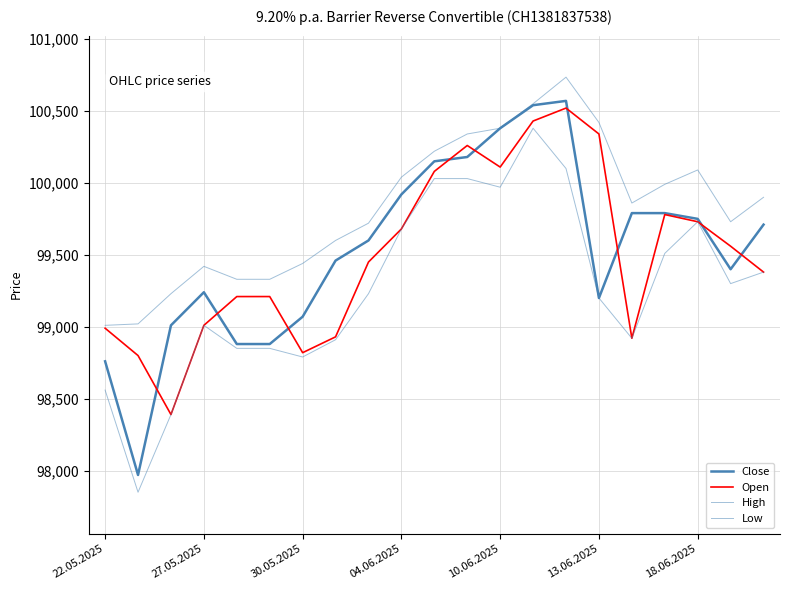

What is the sum of all Open values?

2089600